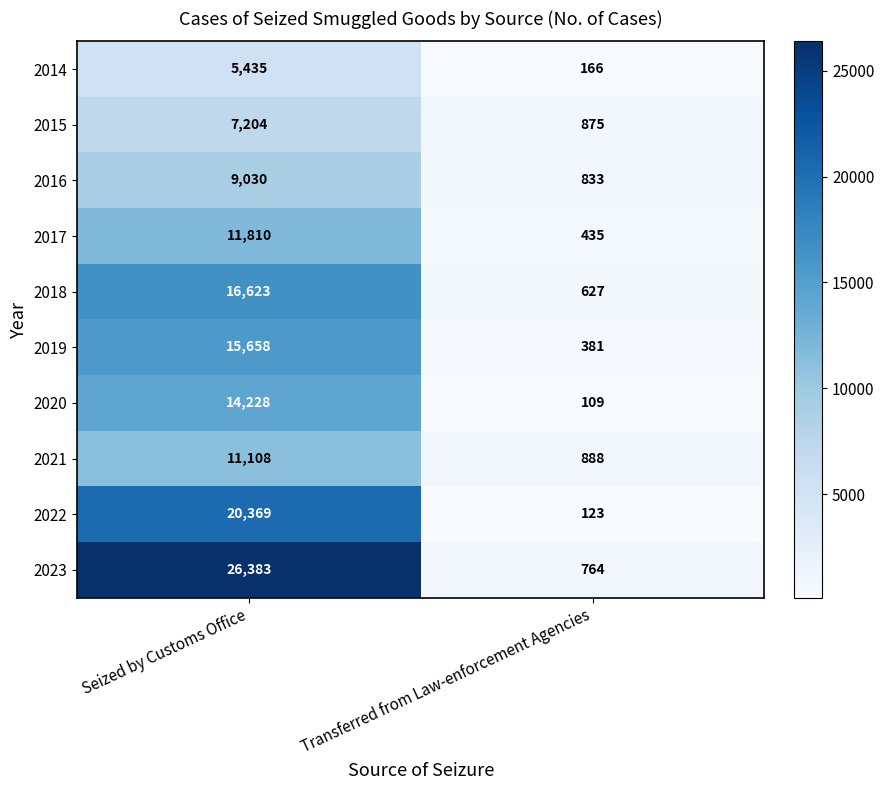

What is the sum of all 2021 values?

11996